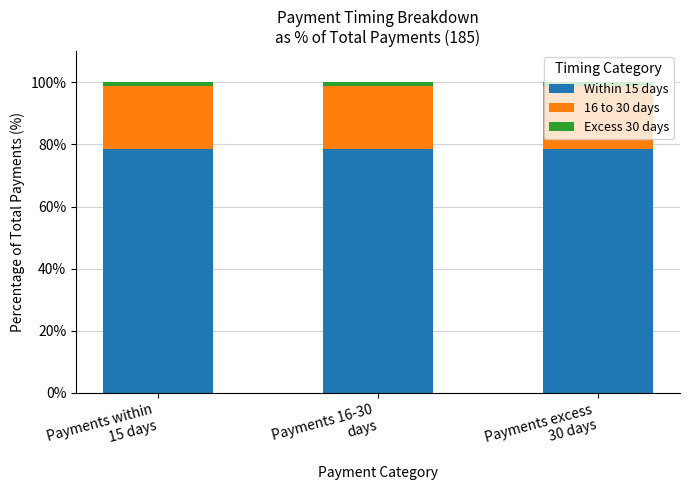

What is the minimum value for Within 15 days?

78.4